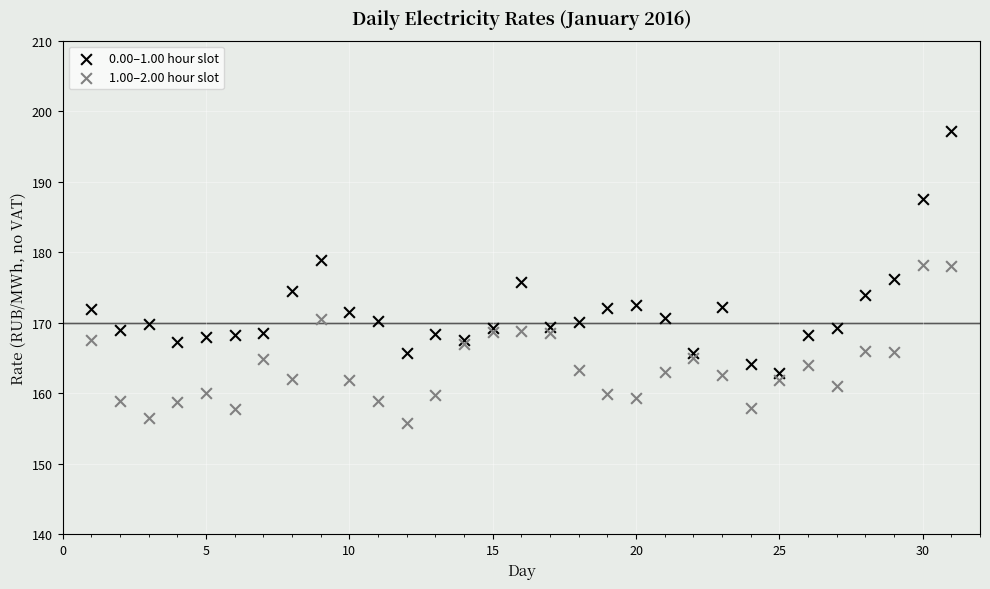

Which series has the largest Y range (max minus min)?

0.00–1.00 hour slot